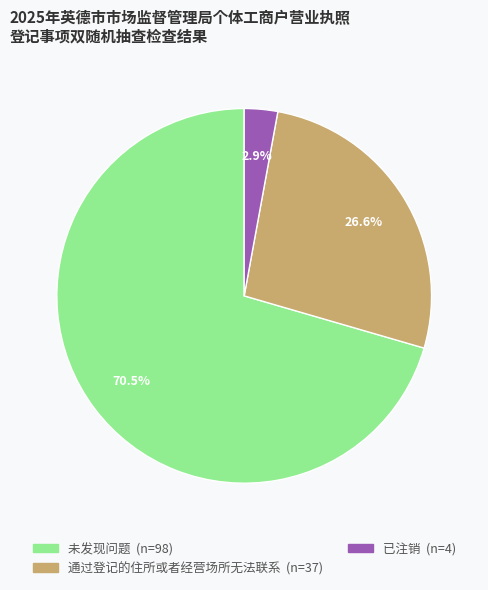

What is the ratio of the value at 通过登记的住所或者经营场所无法联系 to the value at 已注销?

9.2